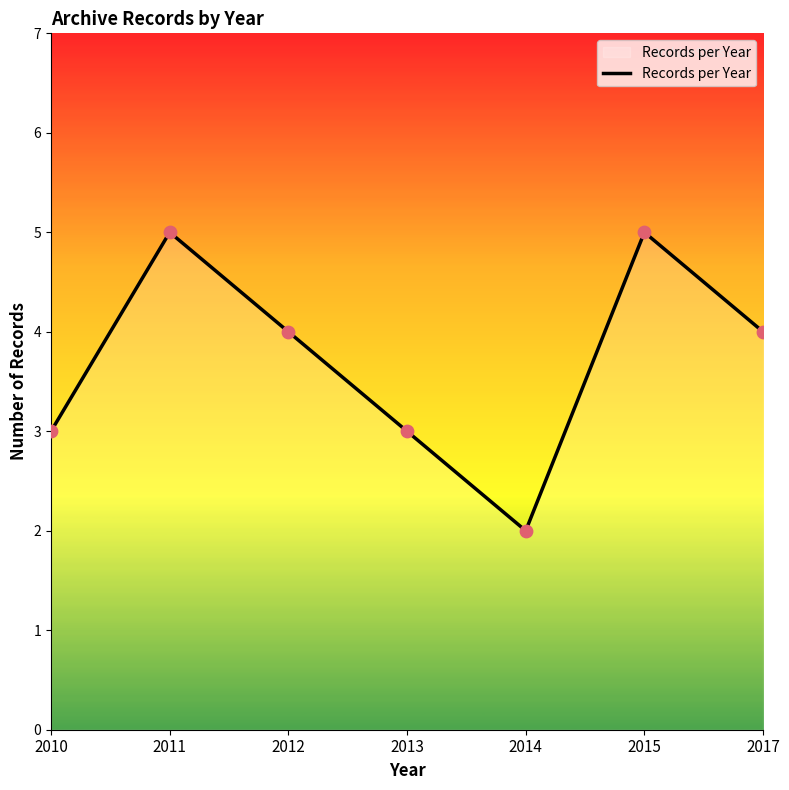

What is the ratio of the value at 2017 to the value at 2013?

1.3